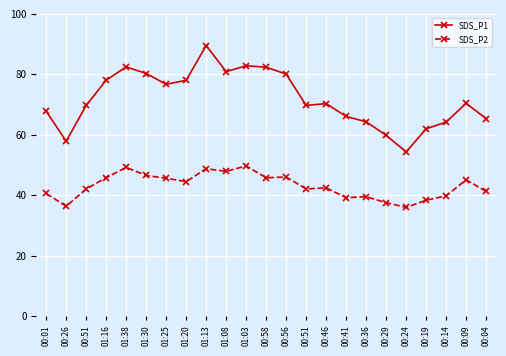

What is the spread (max minus min) of values at 00:51?

27.7